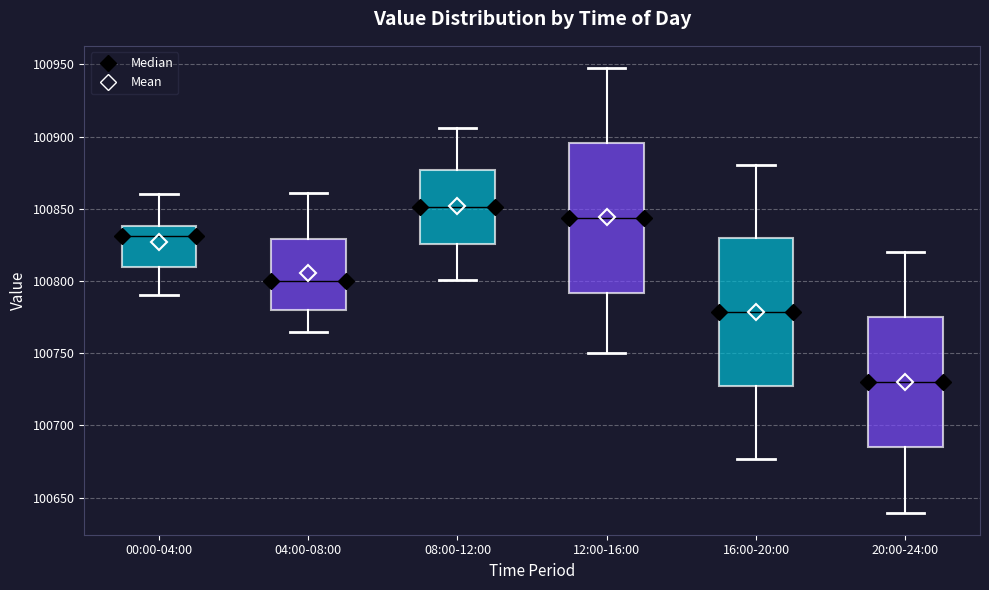

Where does the upper whisker of the box for 04:00-08:00 end on the y-axis? The values are not printed on the chart, so give them approximately, as read against the axis.

100860